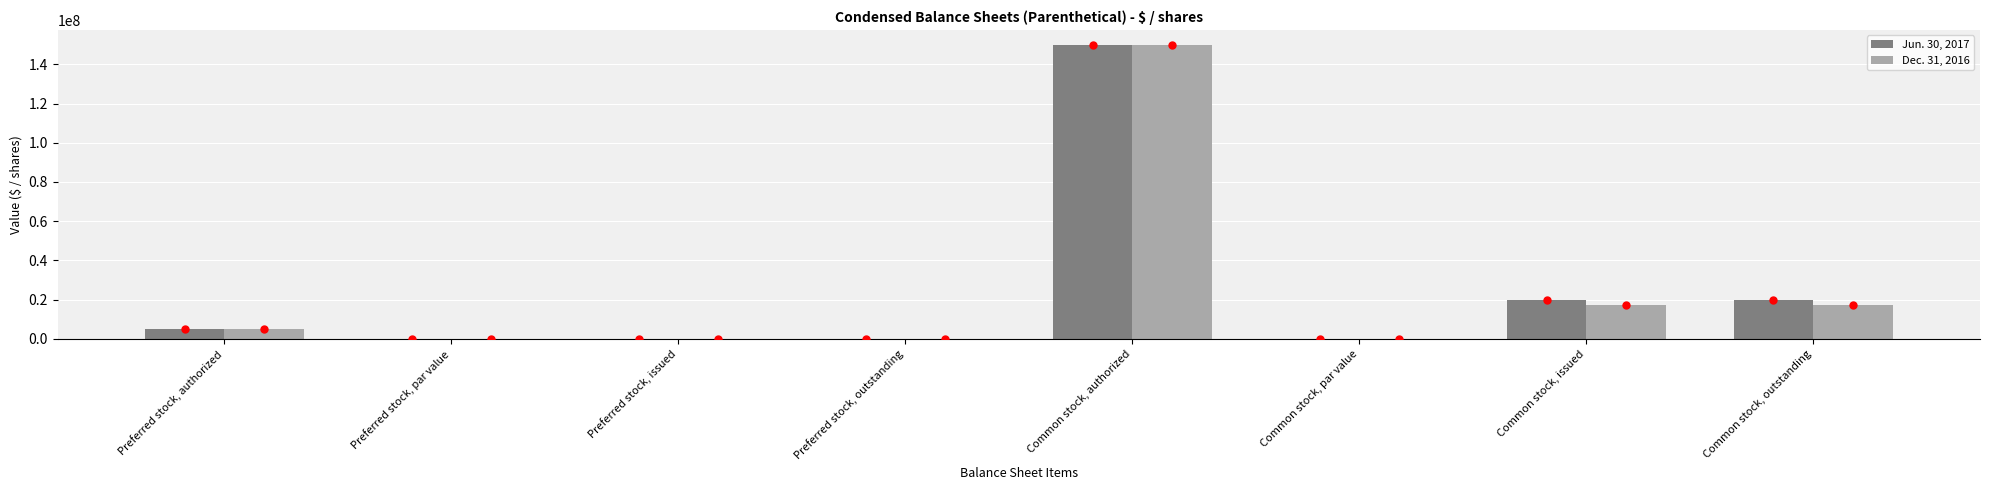

What is the greatest value displayed?

150000000.0